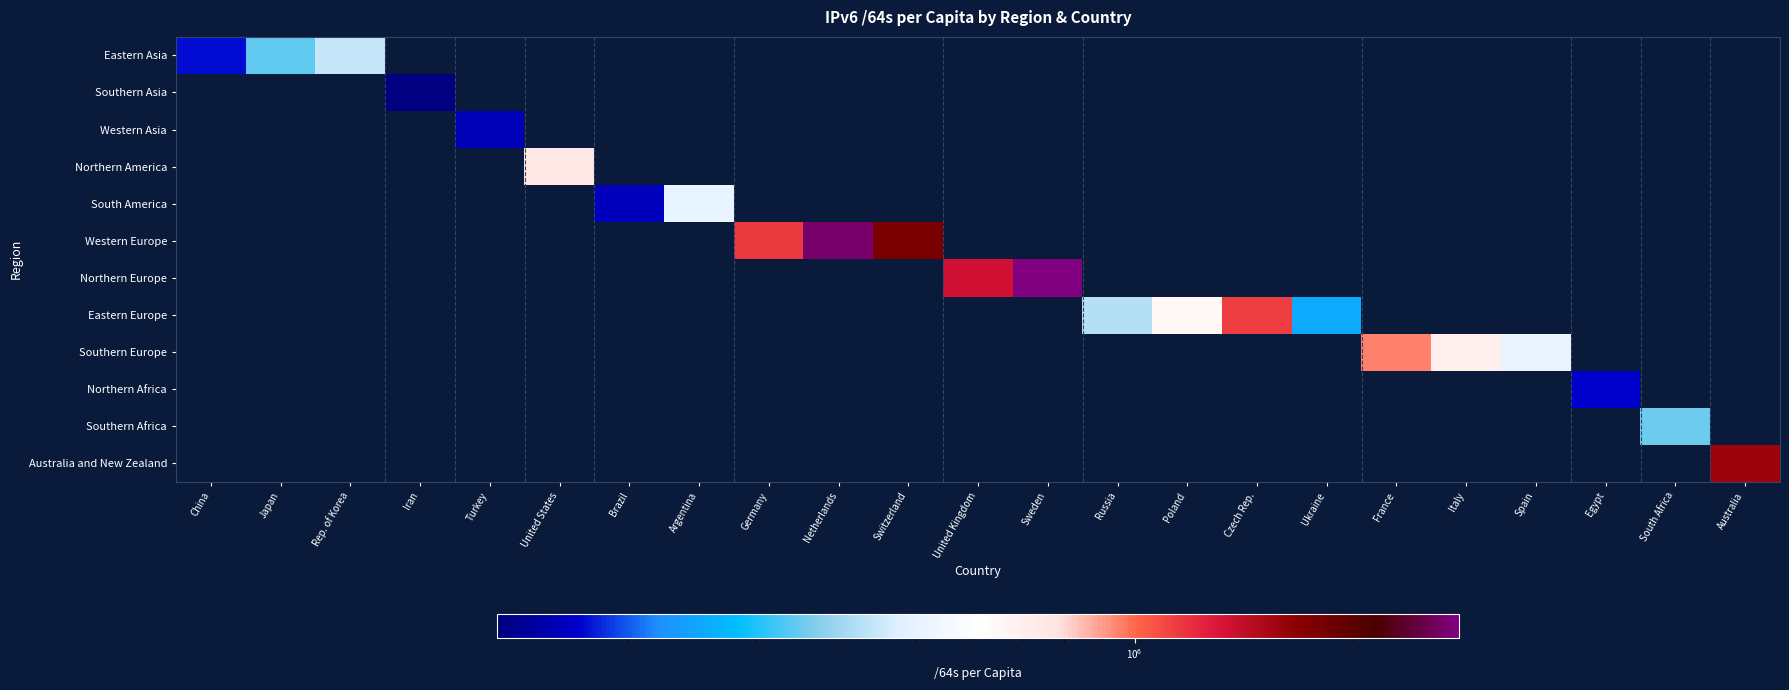

Reading left to right, what are all the values shown in this chart?

Eastern Asia: China=176152	Japan=343020	Rep. of Korea=440896	Iran=0	Turkey=0	United States=0	Brazil=0	Argentina=0	Germany=0	Netherlands=0	Switzerland=0	United Kingdom=0	Sweden=0	Russia=0	Poland=0	Czech Rep.=0	Ukraine=0	France=0	Italy=0	Spain=0	Egypt=0	South Africa=0	Australia=0
Southern Asia: China=0	Japan=0	Rep. of Korea=0	Iran=132694	Turkey=0	United States=0	Brazil=0	Argentina=0	Germany=0	Netherlands=0	Switzerland=0	United Kingdom=0	Sweden=0	Russia=0	Poland=0	Czech Rep.=0	Ukraine=0	France=0	Italy=0	Spain=0	Egypt=0	South Africa=0	Australia=0
Western Asia: China=0	Japan=0	Rep. of Korea=0	Iran=0	Turkey=162145	United States=0	Brazil=0	Argentina=0	Germany=0	Netherlands=0	Switzerland=0	United Kingdom=0	Sweden=0	Russia=0	Poland=0	Czech Rep.=0	Ukraine=0	France=0	Italy=0	Spain=0	Egypt=0	South Africa=0	Australia=0
Northern America: China=0	Japan=0	Rep. of Korea=0	Iran=0	Turkey=0	United States=752236	Brazil=0	Argentina=0	Germany=0	Netherlands=0	Switzerland=0	United Kingdom=0	Sweden=0	Russia=0	Poland=0	Czech Rep.=0	Ukraine=0	France=0	Italy=0	Spain=0	Egypt=0	South Africa=0	Australia=0
South America: China=0	Japan=0	Rep. of Korea=0	Iran=0	Turkey=0	United States=0	Brazil=163473	Argentina=505469	Germany=0	Netherlands=0	Switzerland=0	United Kingdom=0	Sweden=0	Russia=0	Poland=0	Czech Rep.=0	Ukraine=0	France=0	Italy=0	Spain=0	Egypt=0	South Africa=0	Australia=0
Western Europe: China=0	Japan=0	Rep. of Korea=0	Iran=0	Turkey=0	United States=0	Brazil=0	Argentina=0	Germany=1150995	Netherlands=2678015	Switzerland=1786051	United Kingdom=0	Sweden=0	Russia=0	Poland=0	Czech Rep.=0	Ukraine=0	France=0	Italy=0	Spain=0	Egypt=0	South Africa=0	Australia=0
Northern Europe: China=0	Japan=0	Rep. of Korea=0	Iran=0	Turkey=0	United States=0	Brazil=0	Argentina=0	Germany=0	Netherlands=0	Switzerland=0	United Kingdom=1337408	Sweden=2794485	Russia=0	Poland=0	Czech Rep.=0	Ukraine=0	France=0	Italy=0	Spain=0	Egypt=0	South Africa=0	Australia=0
Eastern Europe: China=0	Japan=0	Rep. of Korea=0	Iran=0	Turkey=0	United States=0	Brazil=0	Argentina=0	Germany=0	Netherlands=0	Switzerland=0	United Kingdom=0	Sweden=0	Russia=421007	Poland=651849	Czech Rep.=1138215	Ukraine=257695	France=0	Italy=0	Spain=0	Egypt=0	South Africa=0	Australia=0
Southern Europe: China=0	Japan=0	Rep. of Korea=0	Iran=0	Turkey=0	United States=0	Brazil=0	Argentina=0	Germany=0	Netherlands=0	Switzerland=0	United Kingdom=0	Sweden=0	Russia=0	Poland=0	Czech Rep.=0	Ukraine=0	France=950342	Italy=694594	Spain=515251	Egypt=0	South Africa=0	Australia=0
Northern Africa: China=0	Japan=0	Rep. of Korea=0	Iran=0	Turkey=0	United States=0	Brazil=0	Argentina=0	Germany=0	Netherlands=0	Switzerland=0	United Kingdom=0	Sweden=0	Russia=0	Poland=0	Czech Rep.=0	Ukraine=0	France=0	Italy=0	Spain=0	Egypt=172328	South Africa=0	Australia=0
Southern Africa: China=0	Japan=0	Rep. of Korea=0	Iran=0	Turkey=0	United States=0	Brazil=0	Argentina=0	Germany=0	Netherlands=0	Switzerland=0	United Kingdom=0	Sweden=0	Russia=0	Poland=0	Czech Rep.=0	Ukraine=0	France=0	Italy=0	Spain=0	Egypt=0	South Africa=351084	Australia=0
Australia and New Zealand: China=0	Japan=0	Rep. of Korea=0	Iran=0	Turkey=0	United States=0	Brazil=0	Argentina=0	Germany=0	Netherlands=0	Switzerland=0	United Kingdom=0	Sweden=0	Russia=0	Poland=0	Czech Rep.=0	Ukraine=0	France=0	Italy=0	Spain=0	Egypt=0	South Africa=0	Australia=1587632